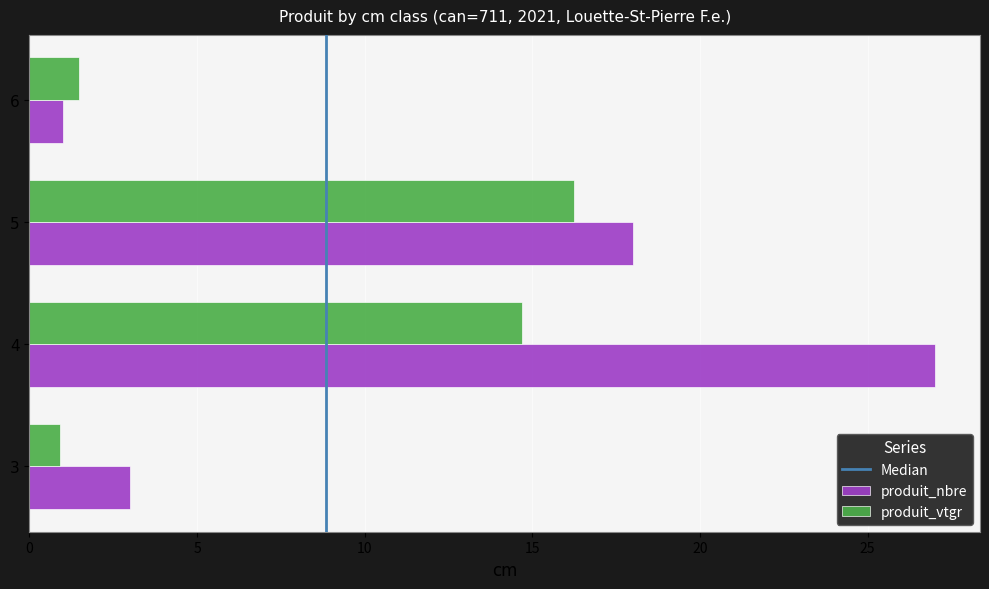

Which series has the widest spread of values?

produit_nbre